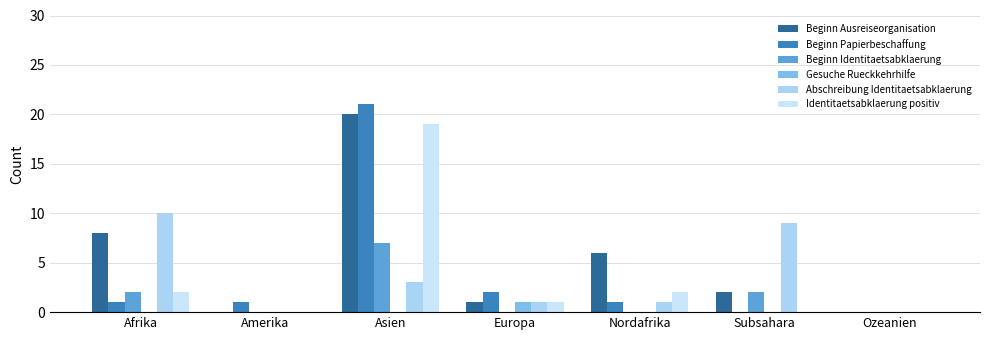

At which label does Beginn Ausreiseorganisation first exceed 2?

Afrika